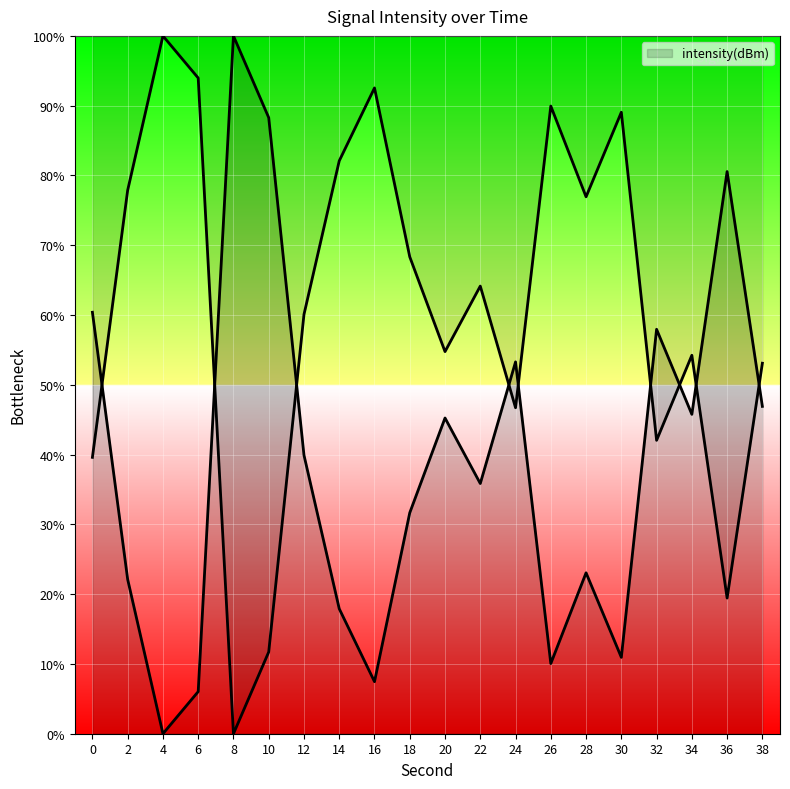

List the labels in order of value, smallest first.

4, 6, 16, 26, 30, 14, 2, 28, 18, 22, 12, 20, 34, 38, 24, 32, 0, 36, 10, 8